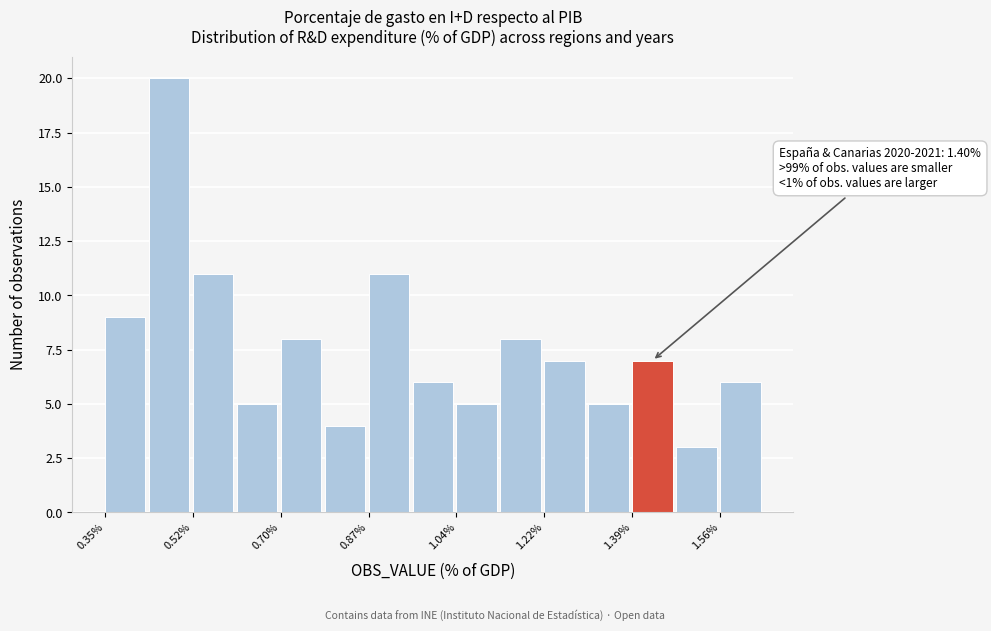

Over which range of the x-axis is the bar tallest?

0.44 to 0.52